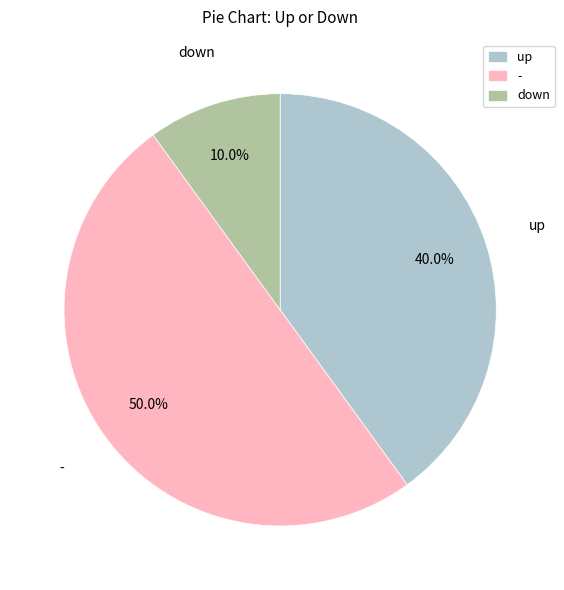

To the nearest percent, what is the combined percentage of down and -?

60%